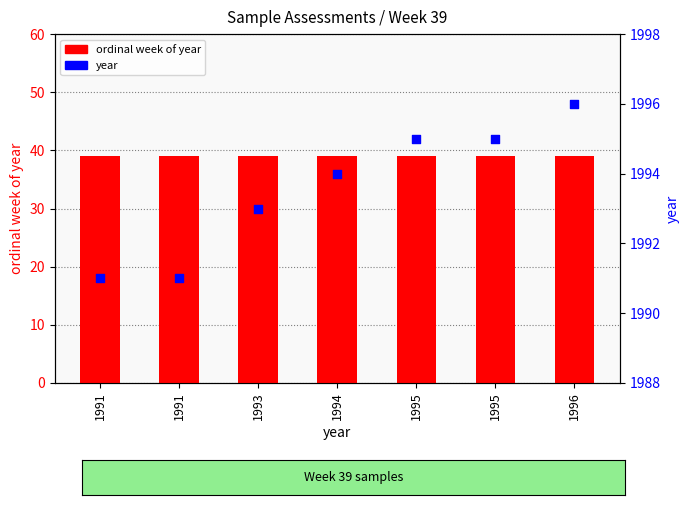

At how many categories does at least one series exceed 1919?

7